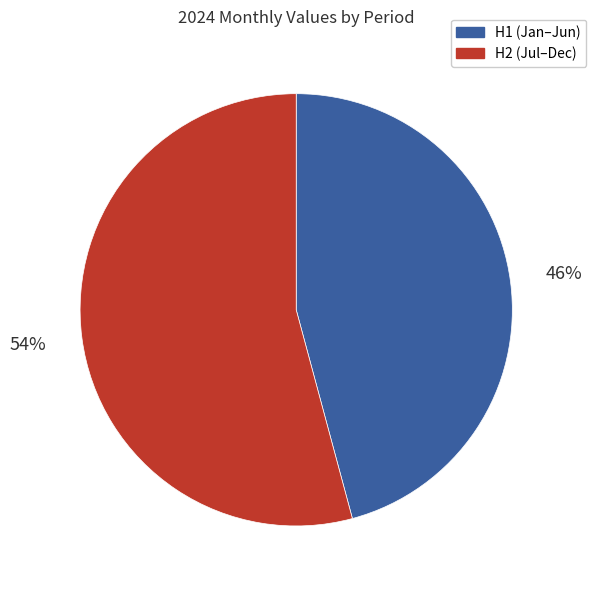

Is the sum of H2 (Jul–Dec) and H1 (Jan–Jun) greater than half?

Yes